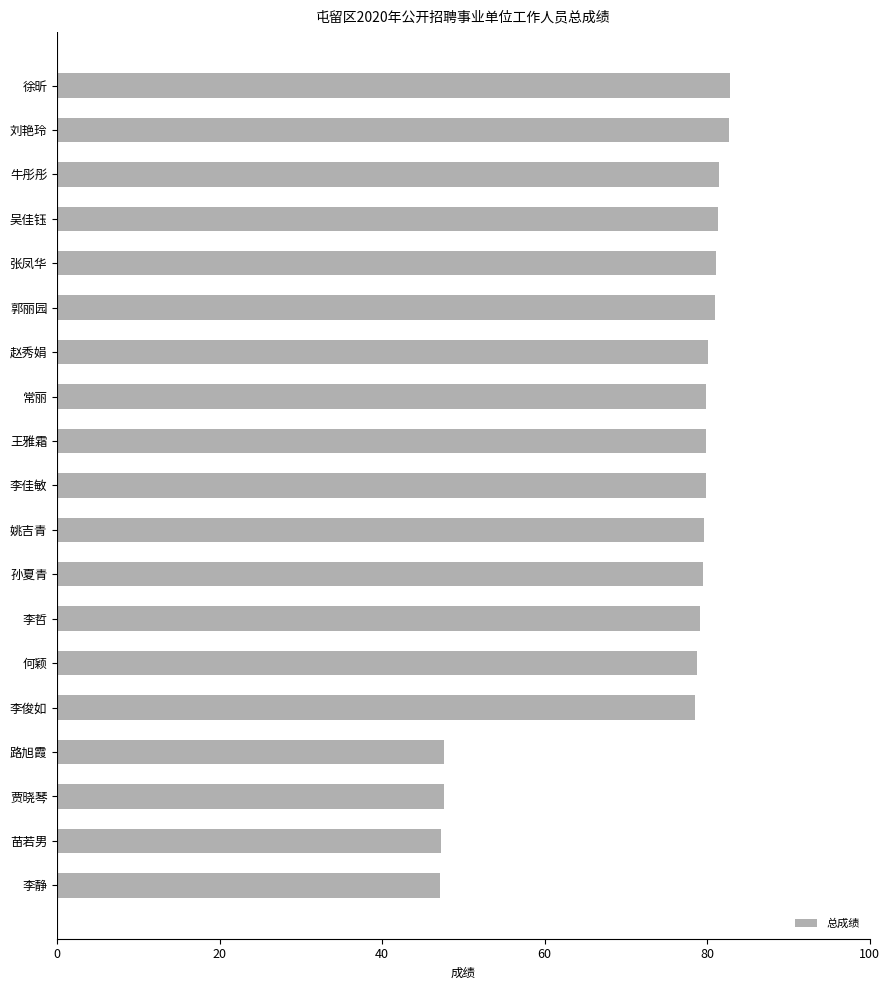

Is it true that the value at 李静 is 16.5?

False